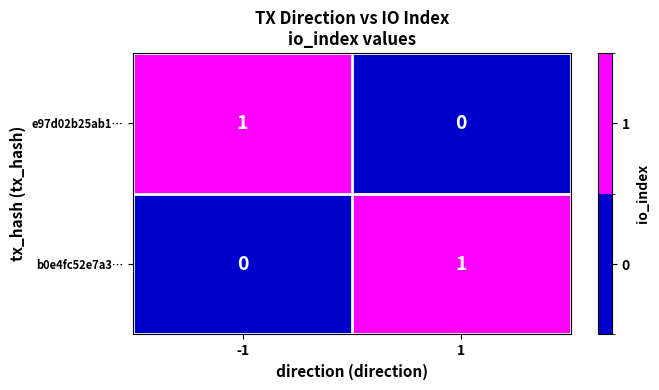

The b0e4fc52e7a3… series shows 1 at 1. True or false?

True